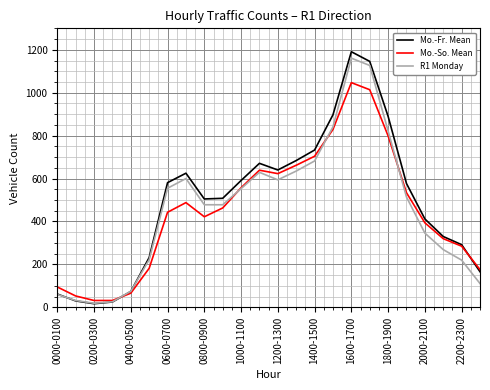

Which series has the widest spread of values?

Mo.-Fr. Mean